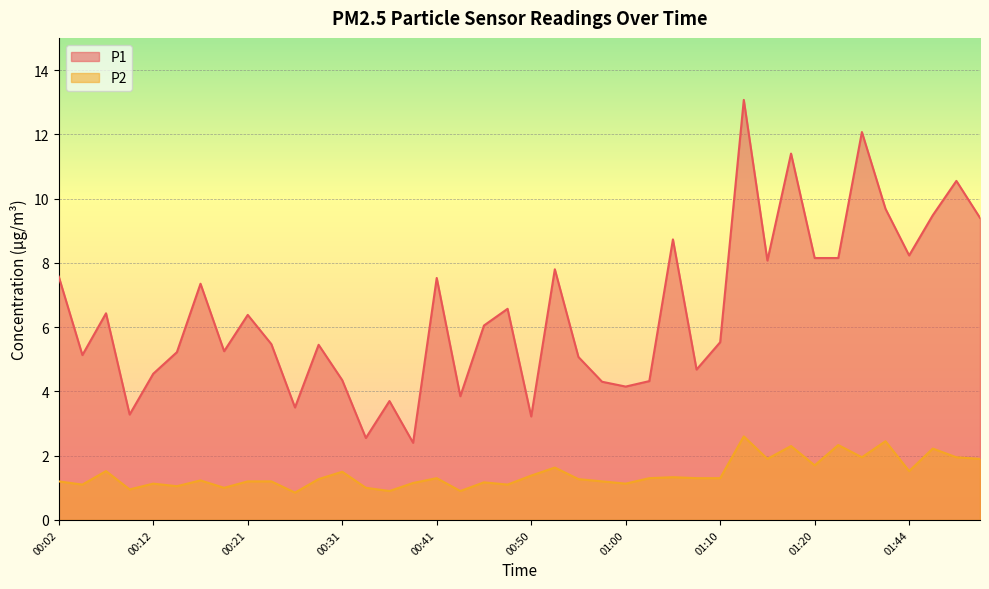

Rank the series at 01:03 from lowest to highest value.

P2, P1